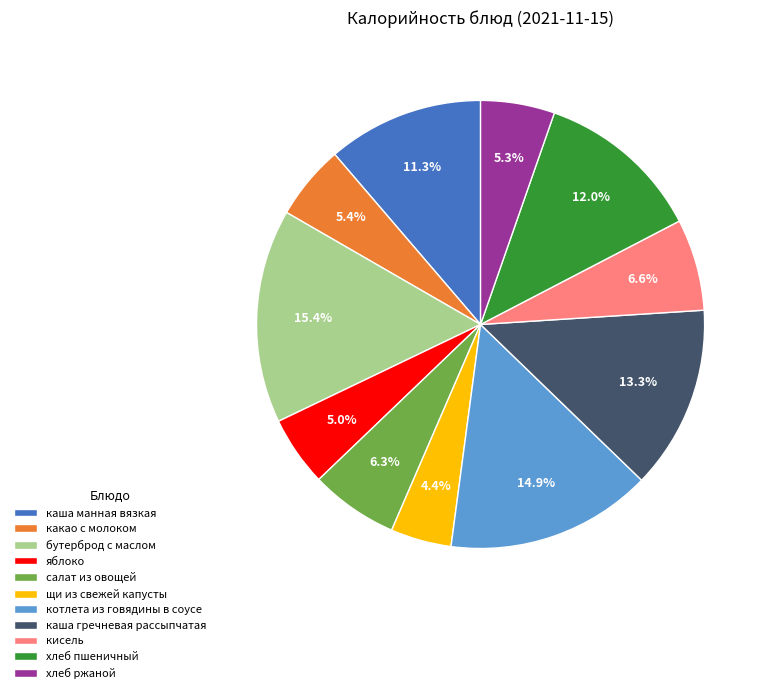

How many slices are in this pie chart?

11